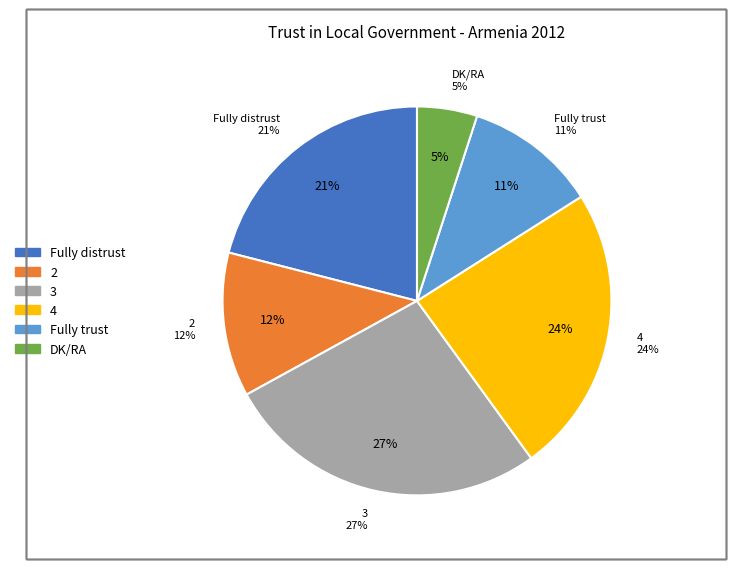

Is it true that 4 is 35% of the pie?

False